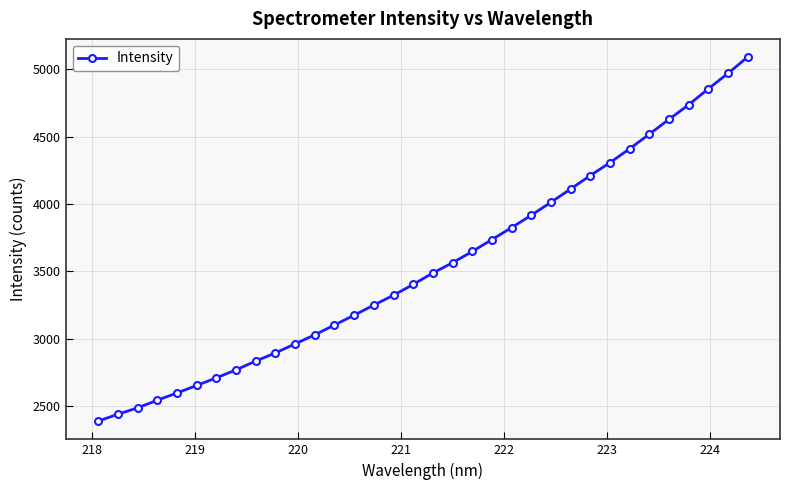

Count the number of data series in this chart.

1